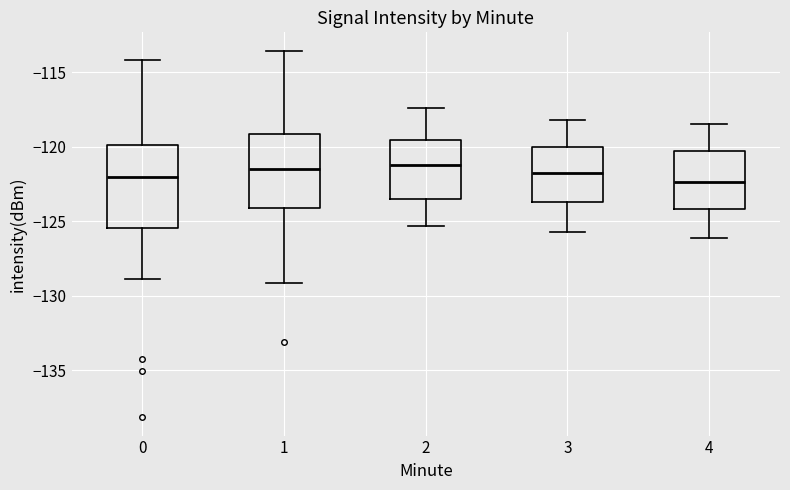

Reading left to right, read every box against the y-axis: the position of its median line, the range the box covers, and the ends of its whiskers. The values are not printed on the chart, so give them approximately, as read against the axis.

0: median -122.0, box -125.5 to -120.0, whiskers -129.0 to -114.0
1: median -121.5, box -124.0 to -119.0, whiskers -129.0 to -113.5
2: median -121.0, box -123.5 to -119.5, whiskers -125.5 to -117.5
3: median -122.0, box -123.5 to -120.0, whiskers -125.5 to -118.0
4: median -122.5, box -124.0 to -120.5, whiskers -126.0 to -118.5